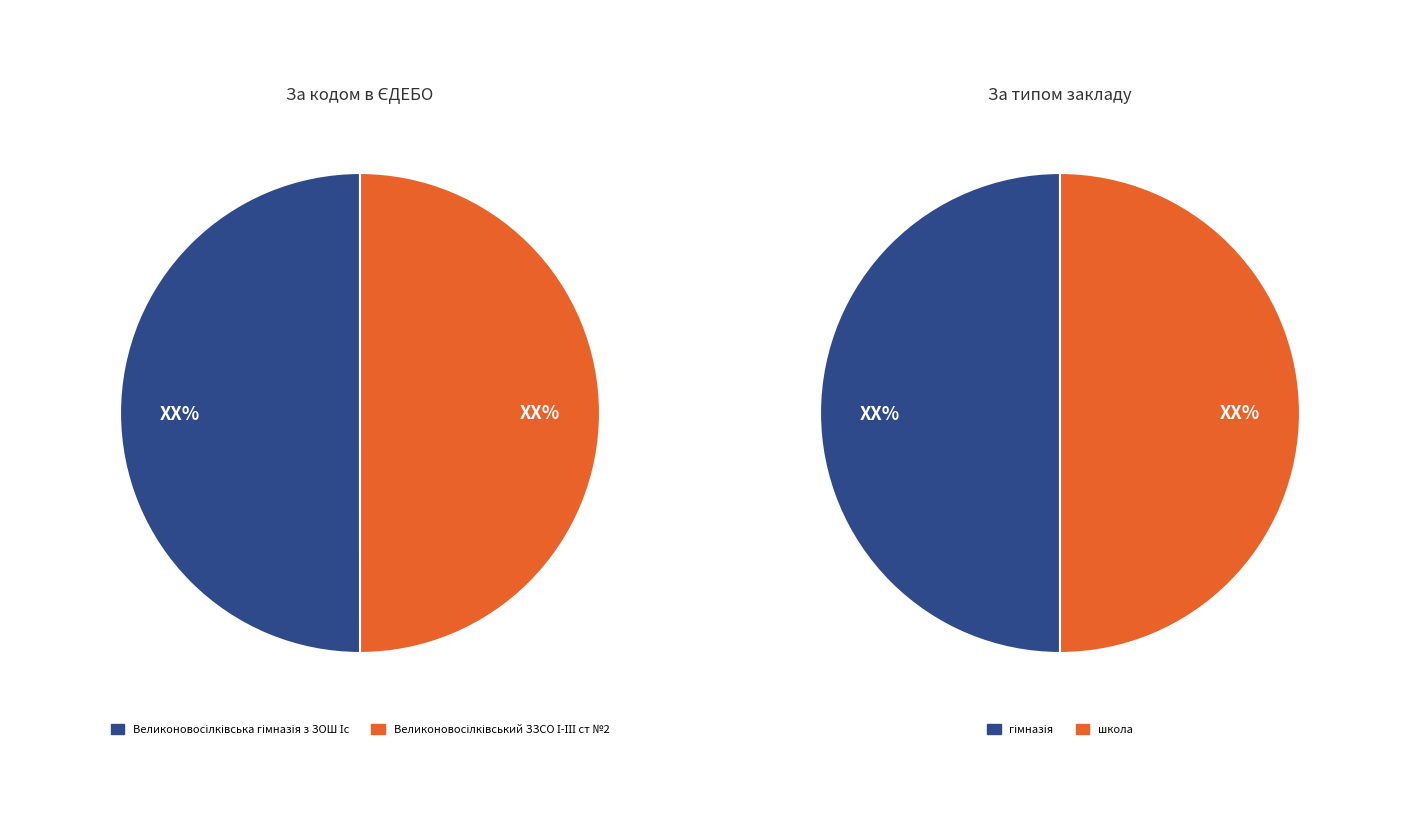

How many slices are in this pie chart?

2